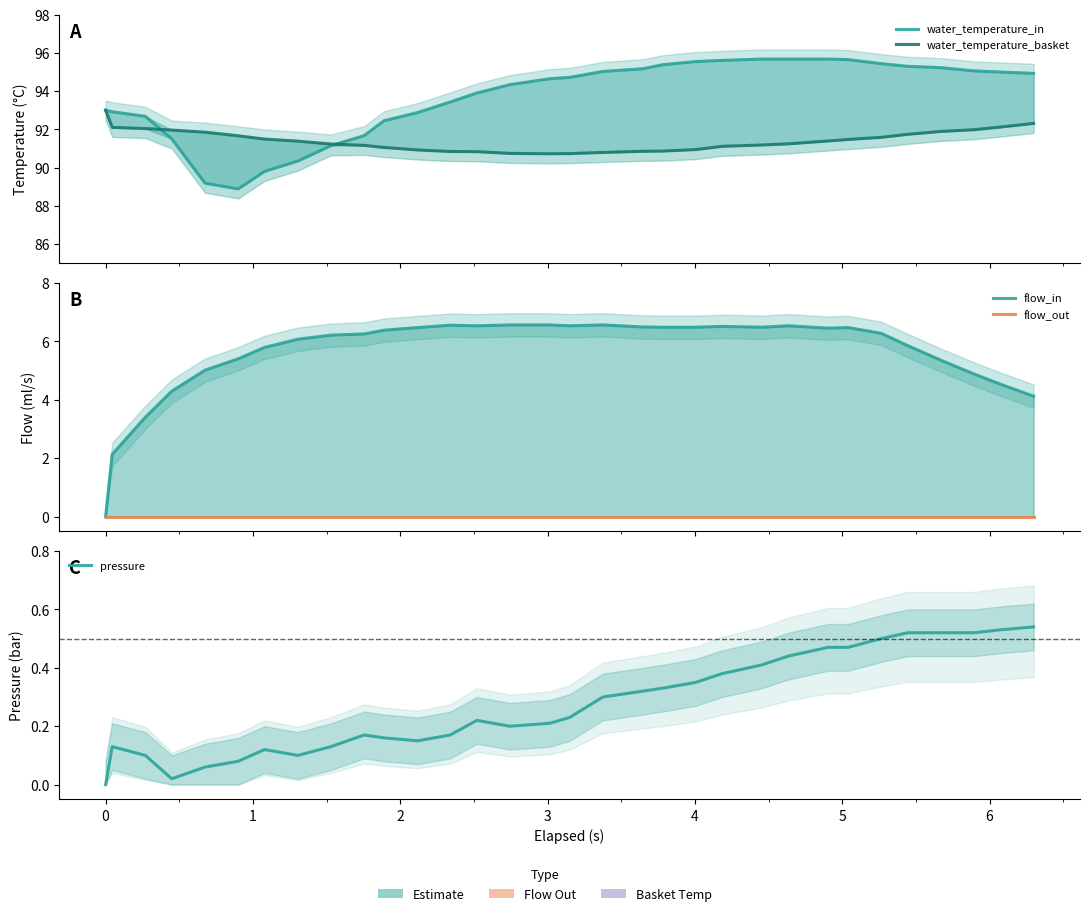

The value of pressure at 27 is 0.3. True or false?

False